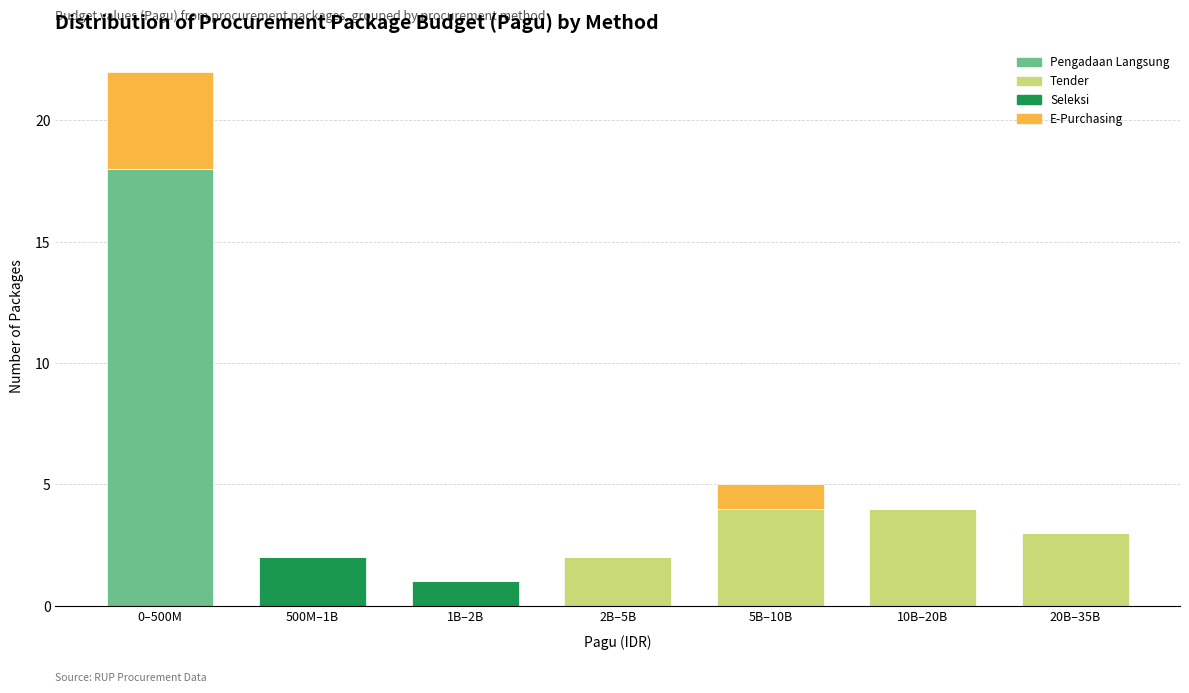

Reading left to right, what are the values for Pengadaan Langsung?

0–500M=18	500M–1B=0	1B–2B=0	2B–5B=0	5B–10B=0	10B–20B=0	20B–35B=0